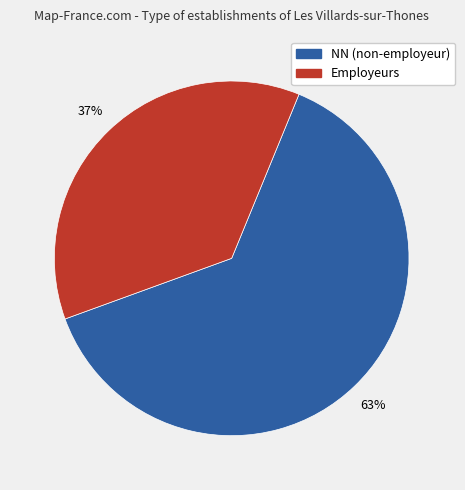

To the nearest percent, what is the difference between the largest and smallest slice percentages?

26%